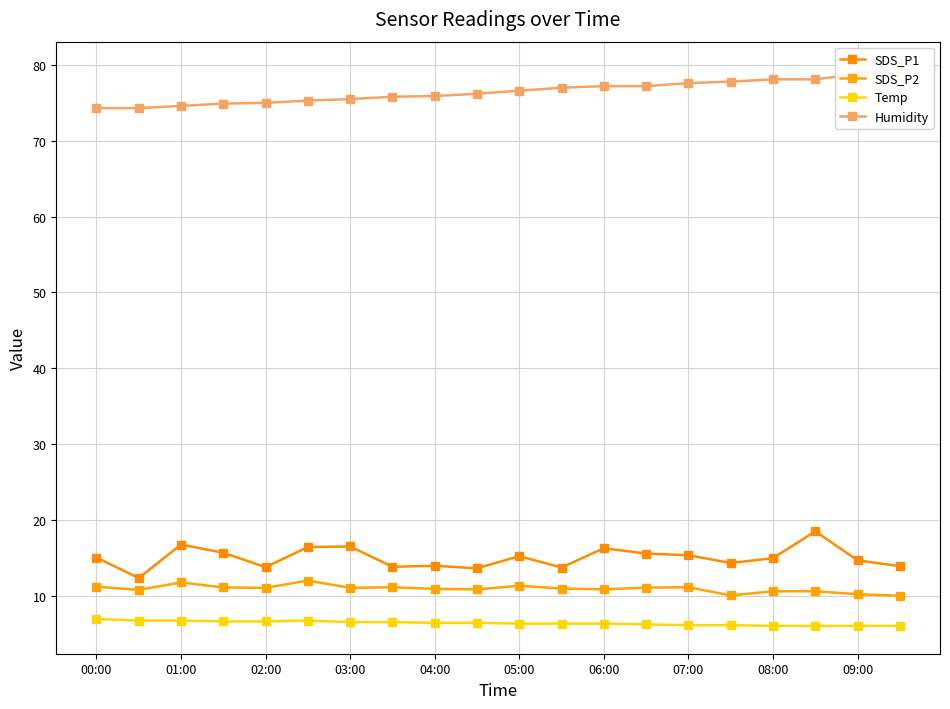

How many data points does each series have?

20